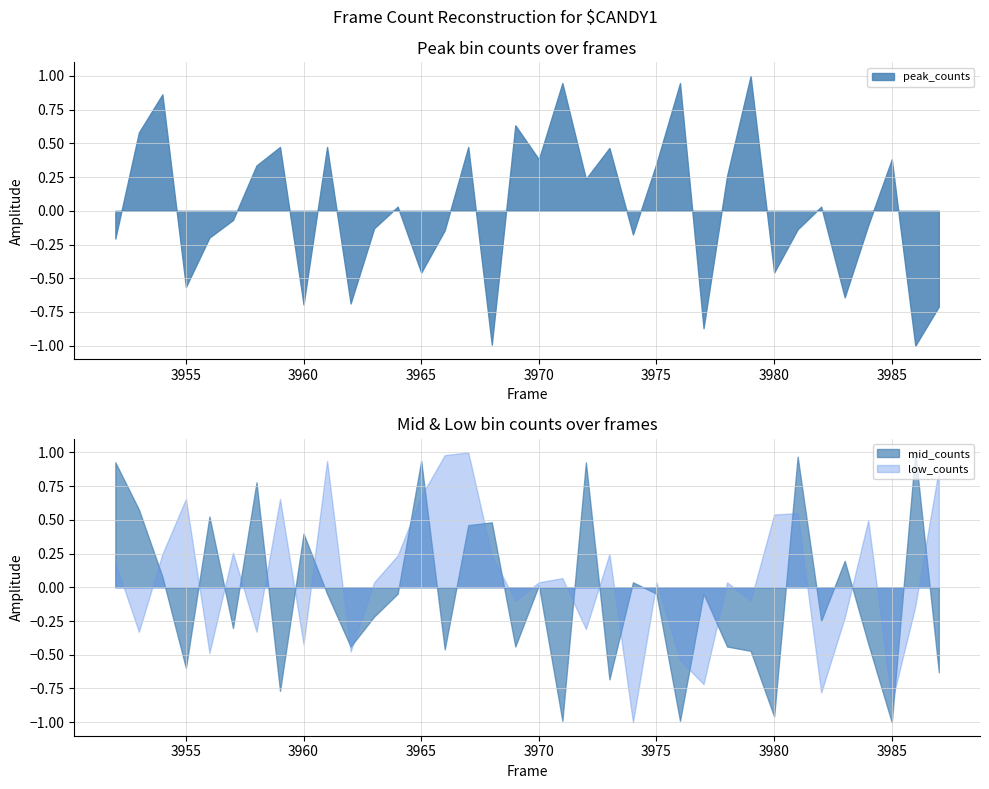

Which category has the highest value across all series?

3979